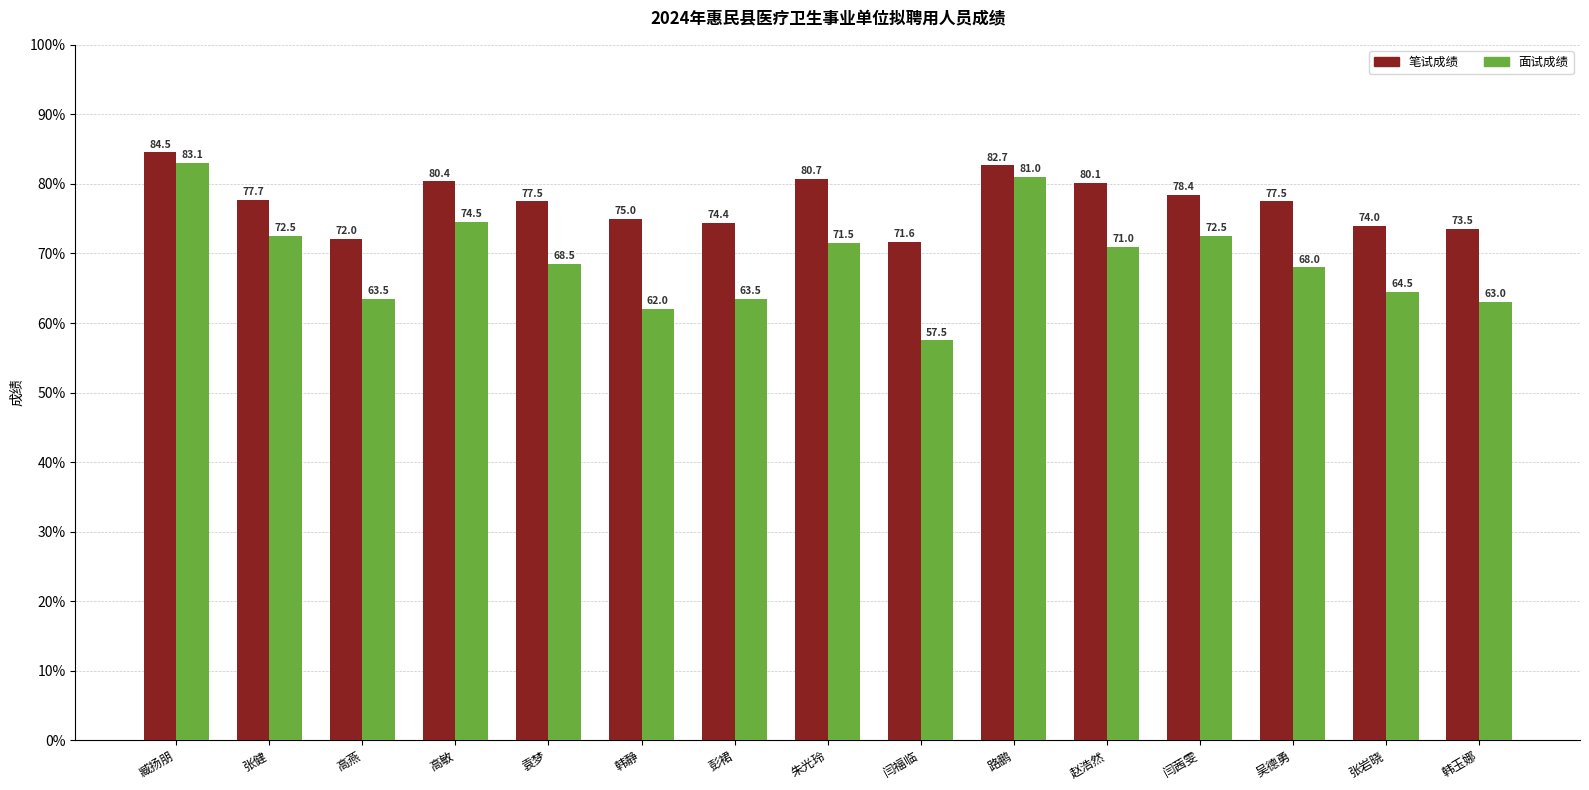

Where does the 笔试成绩 series first go above 77?

臧扬朋